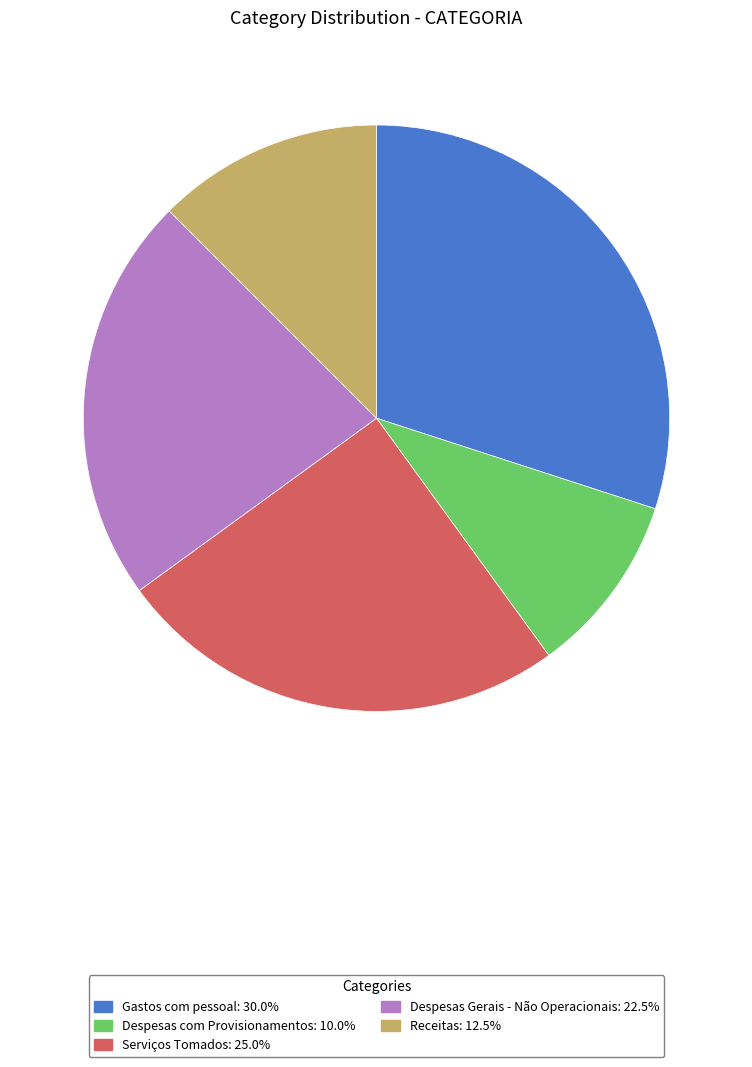

Approximately how many times larger is the value at Despesas Gerais - Não Operacionais compared to Receitas?

1.8